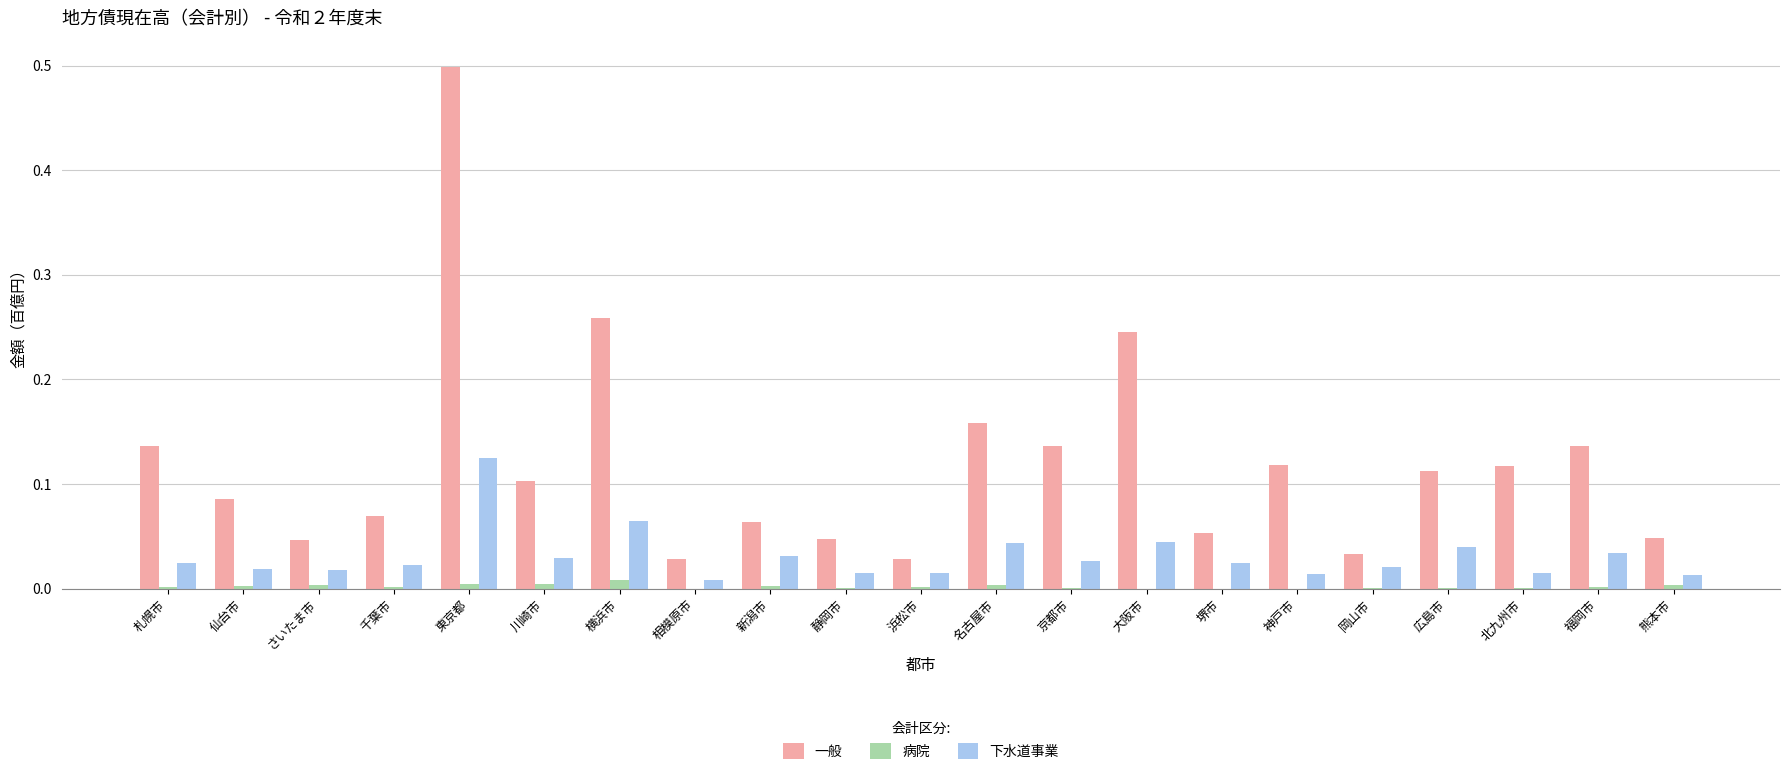

What is the total value across all series at 東京都?

0.6